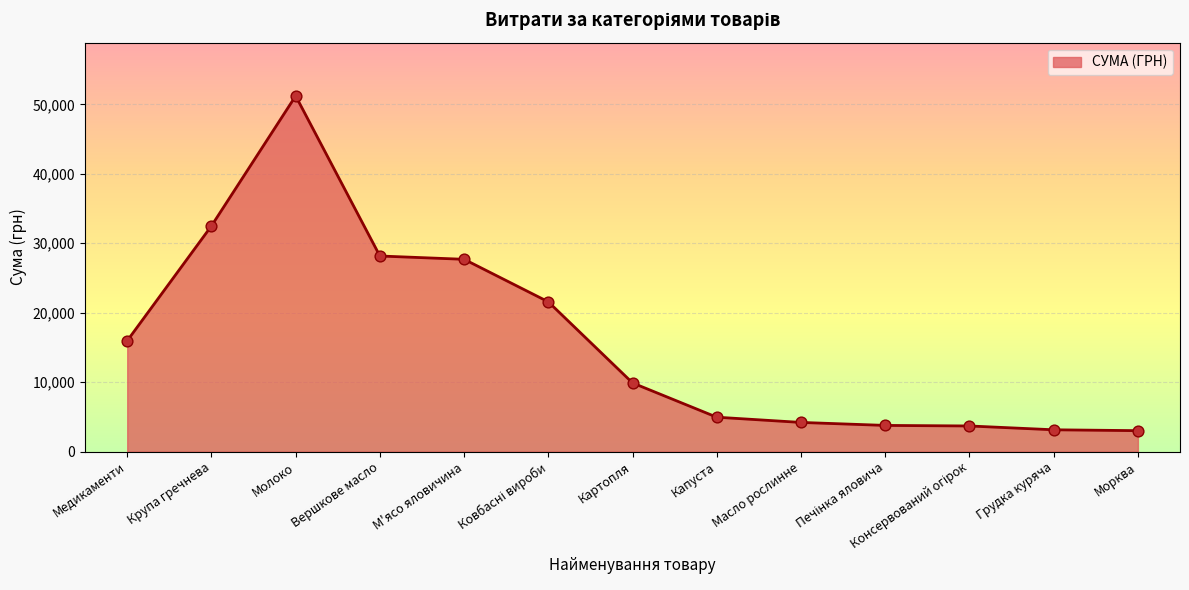

What is the ratio of the value at М'ясо яловичина to the value at Медикаменти?

1.7